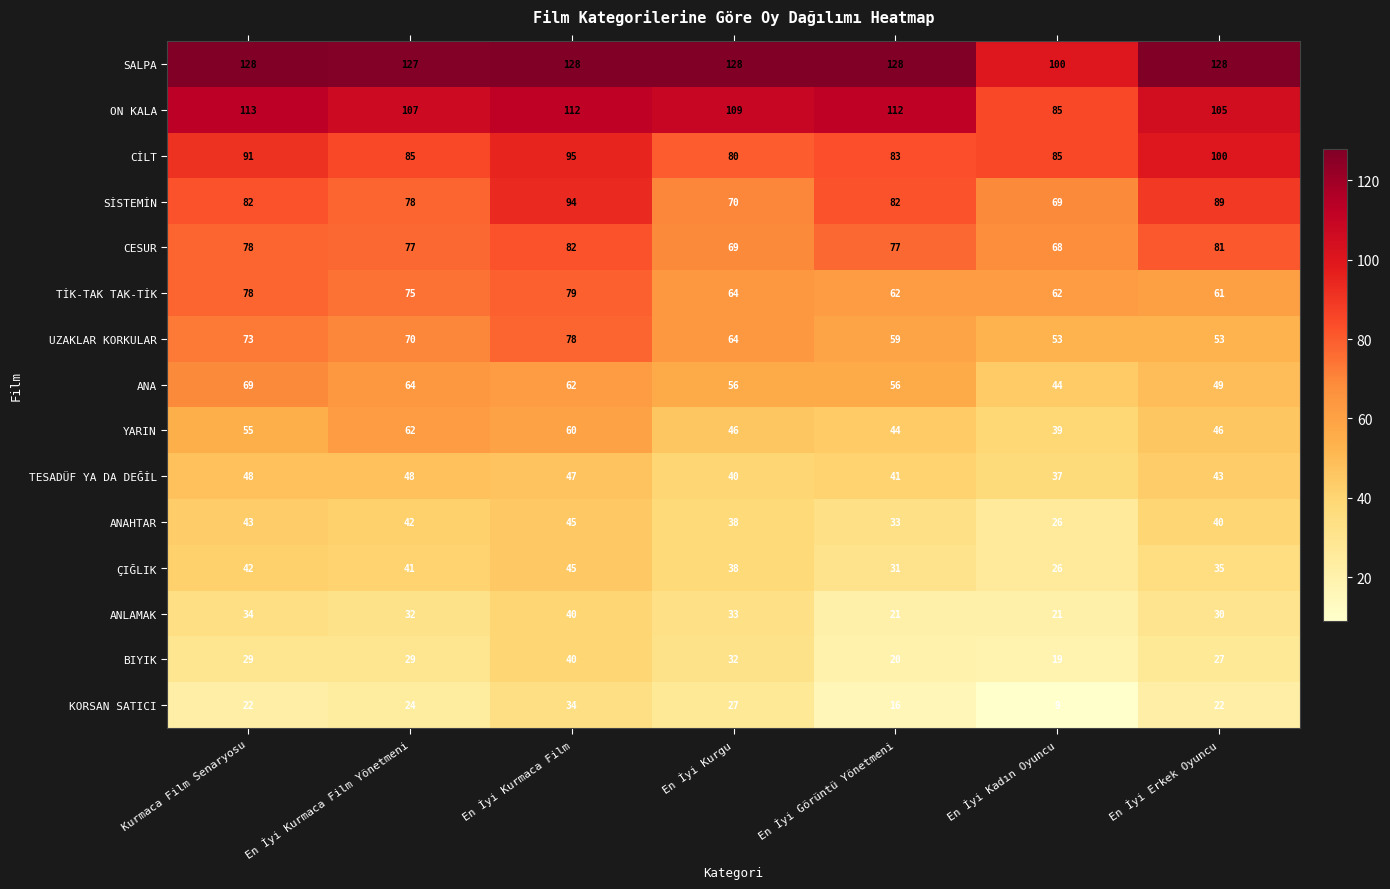

What is the difference between the second highest and minimum values in the ANAHTAR series?

17